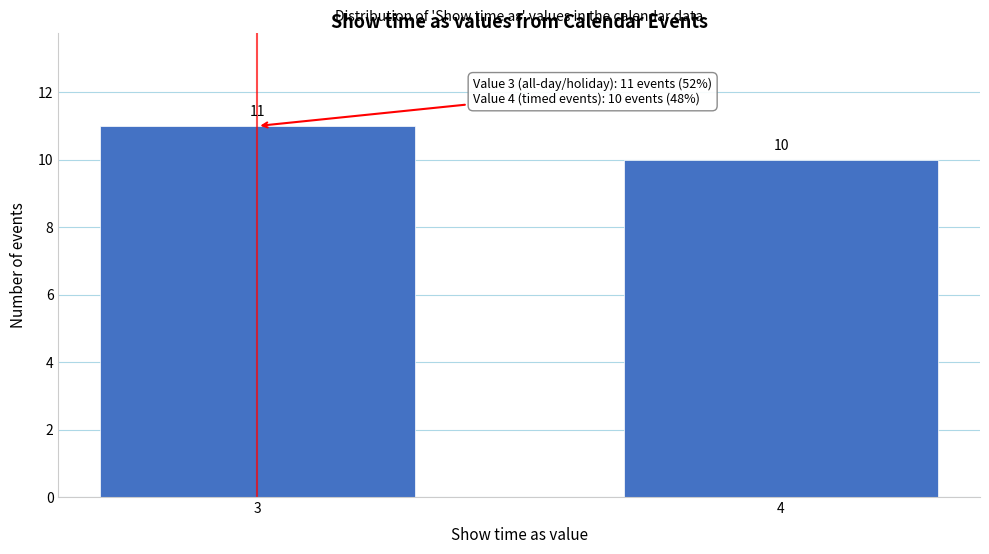

Reading right to left, transcribe all the data shown in this chart.

4=10	3=11